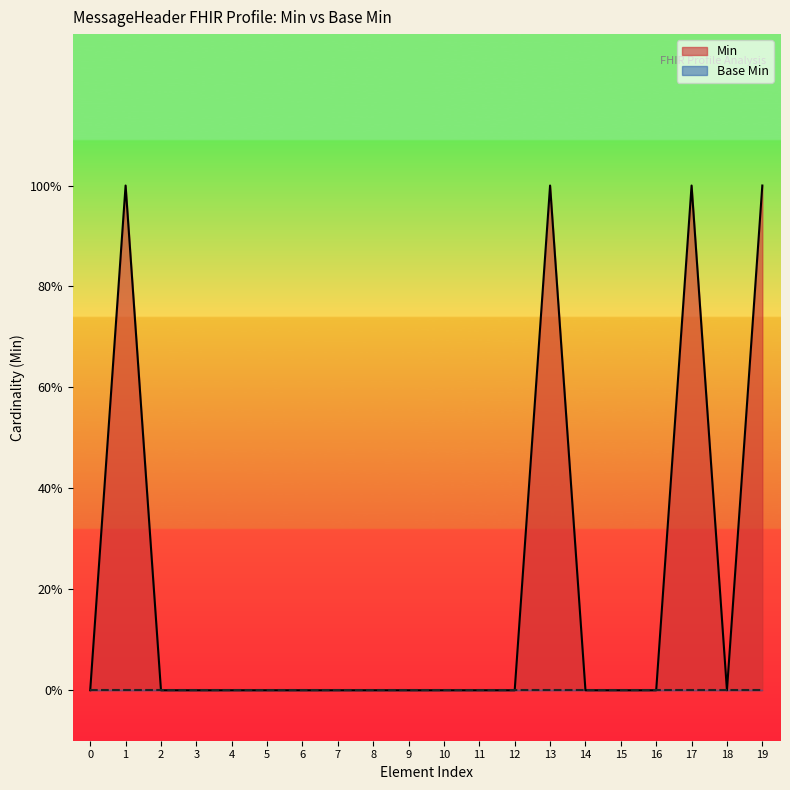

What is the difference between the second highest and second lowest values?

1